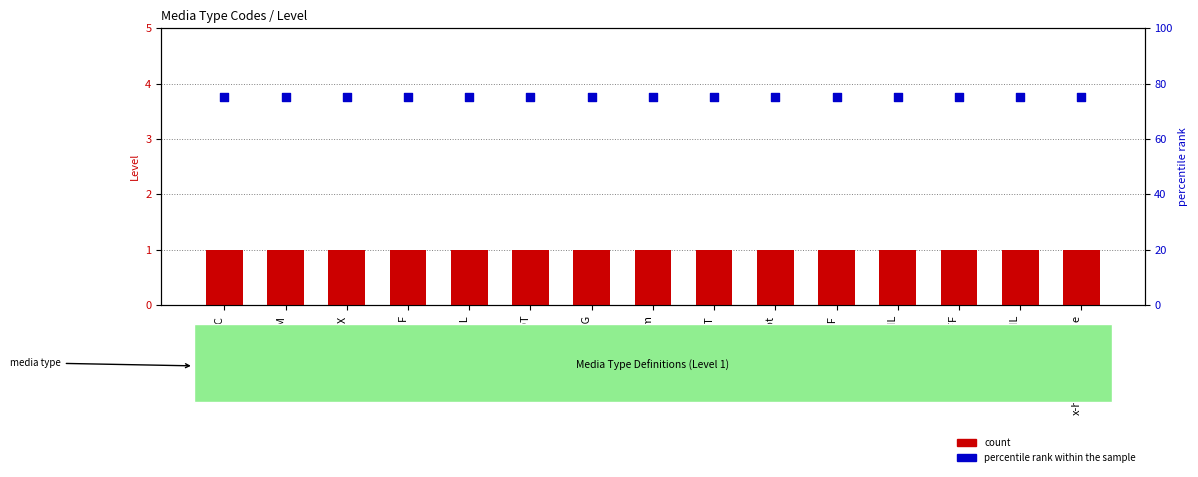

Which series contains the lowest Y value?

count